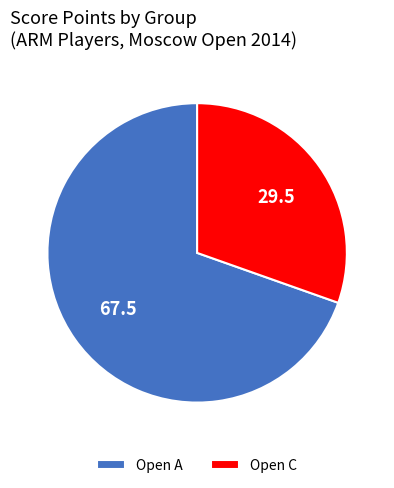

Does Open C account for over 50% of the chart?

No